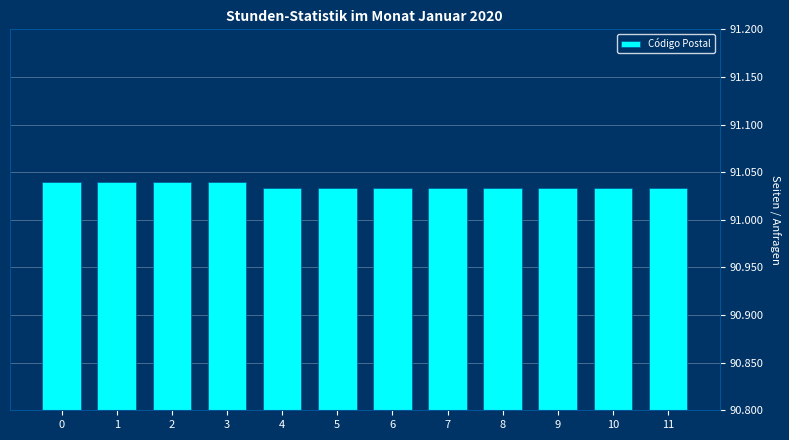

Are the bars horizontal?

No